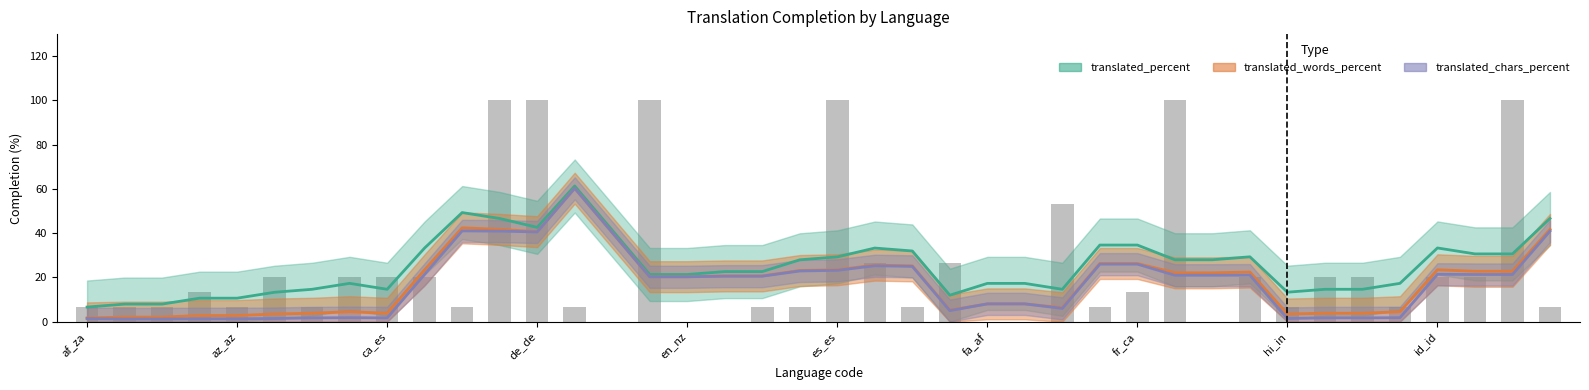

Rank the series at fr_ca from lowest to highest value.

translated_chars_percent, translated_words_percent, translated_percent